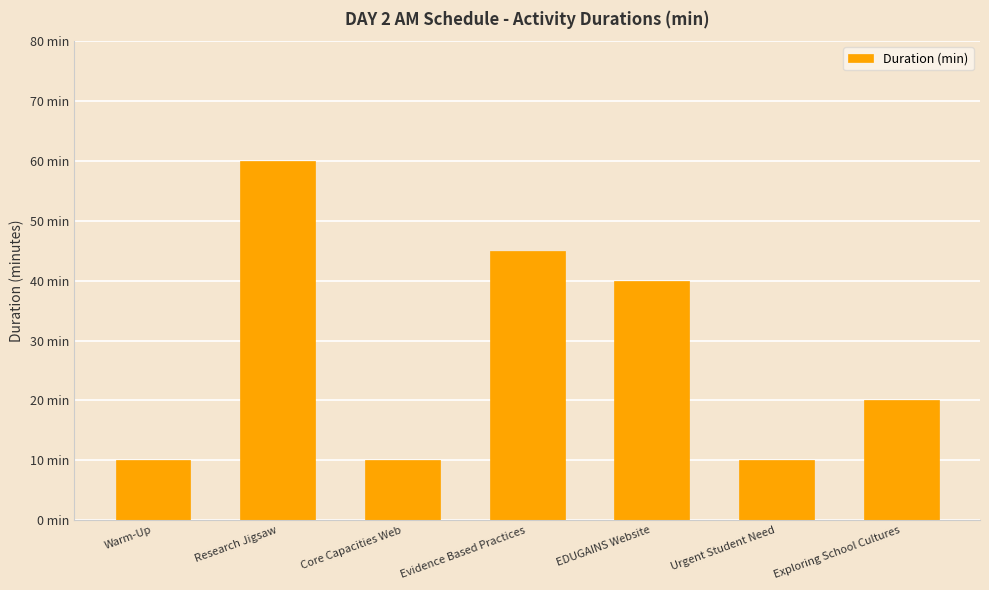

What is the difference between the second highest and minimum values?

35